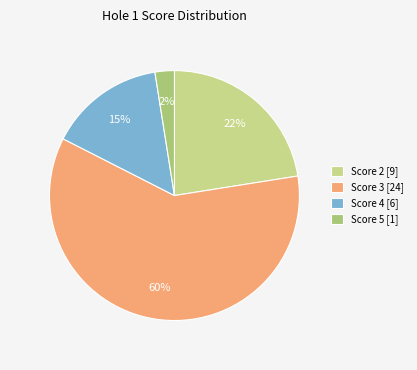

Rank the categories by value from highest to lowest.

Score 3 [24], Score 2 [9], Score 4 [6], Score 5 [1]